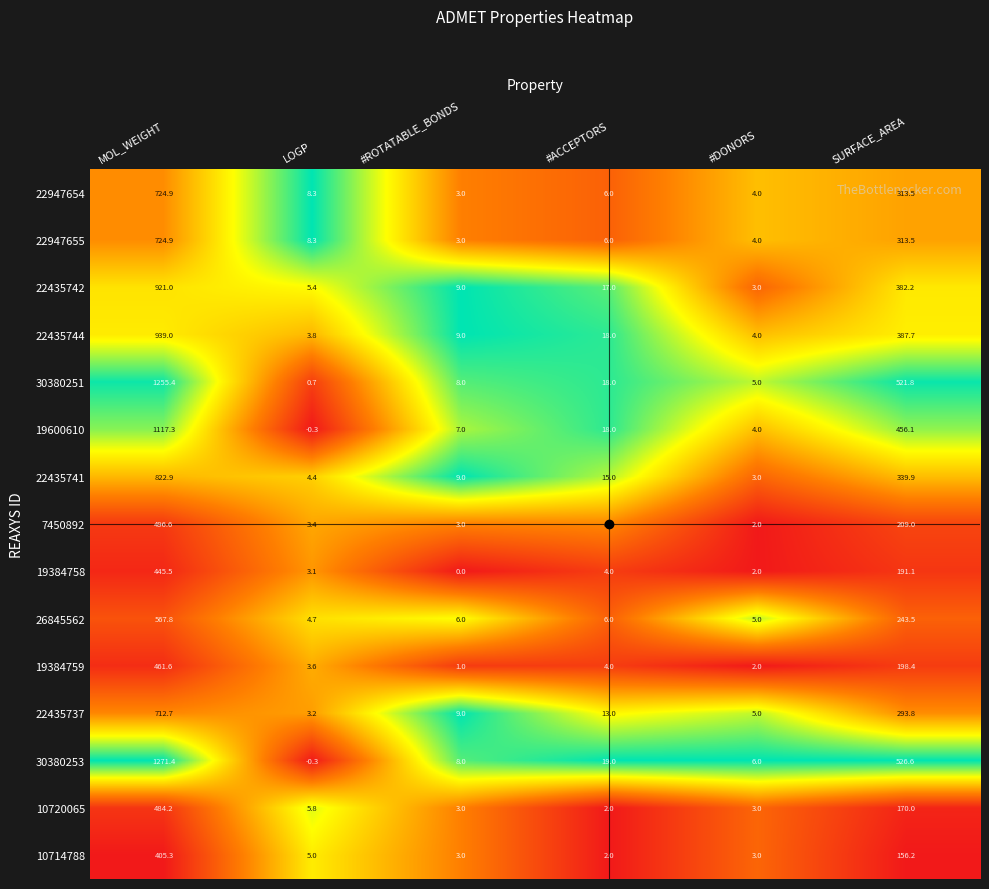

Which series has the widest spread of values?

30380253